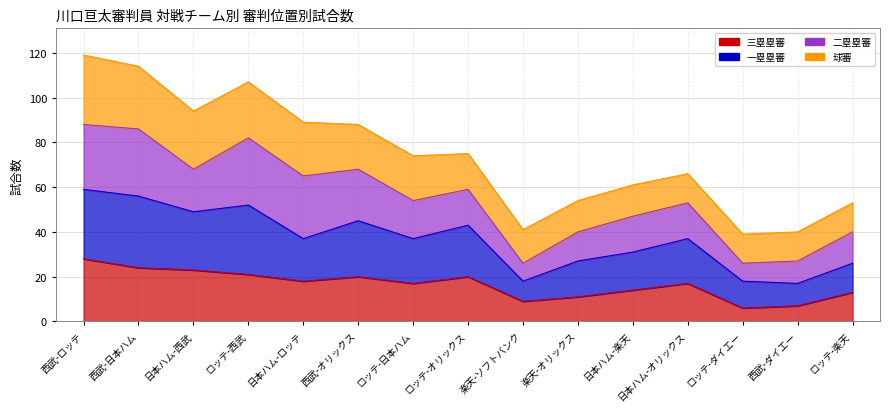

What is the label of the 12th point from the left?

日本ハム-オリックス